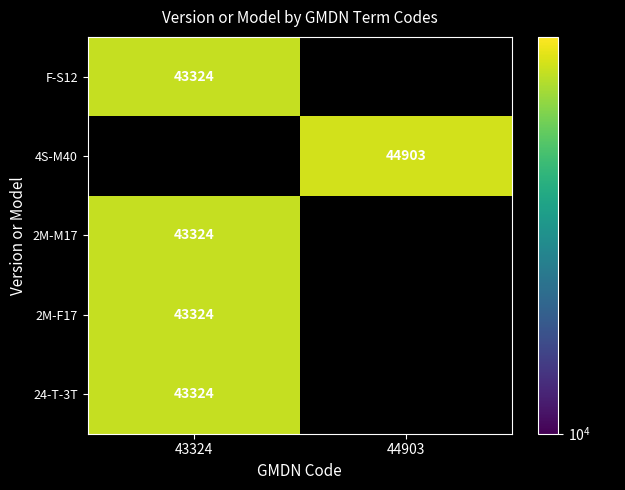

The 4S-M40 series shows 74982 at 44903. True or false?

False